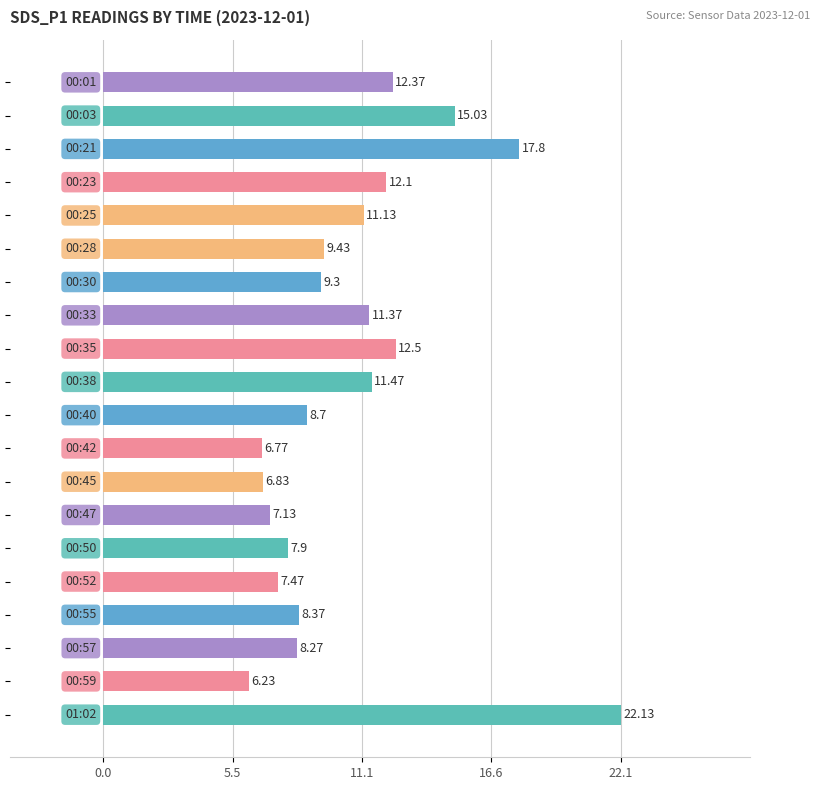

Count the number of values greater than 9.

11